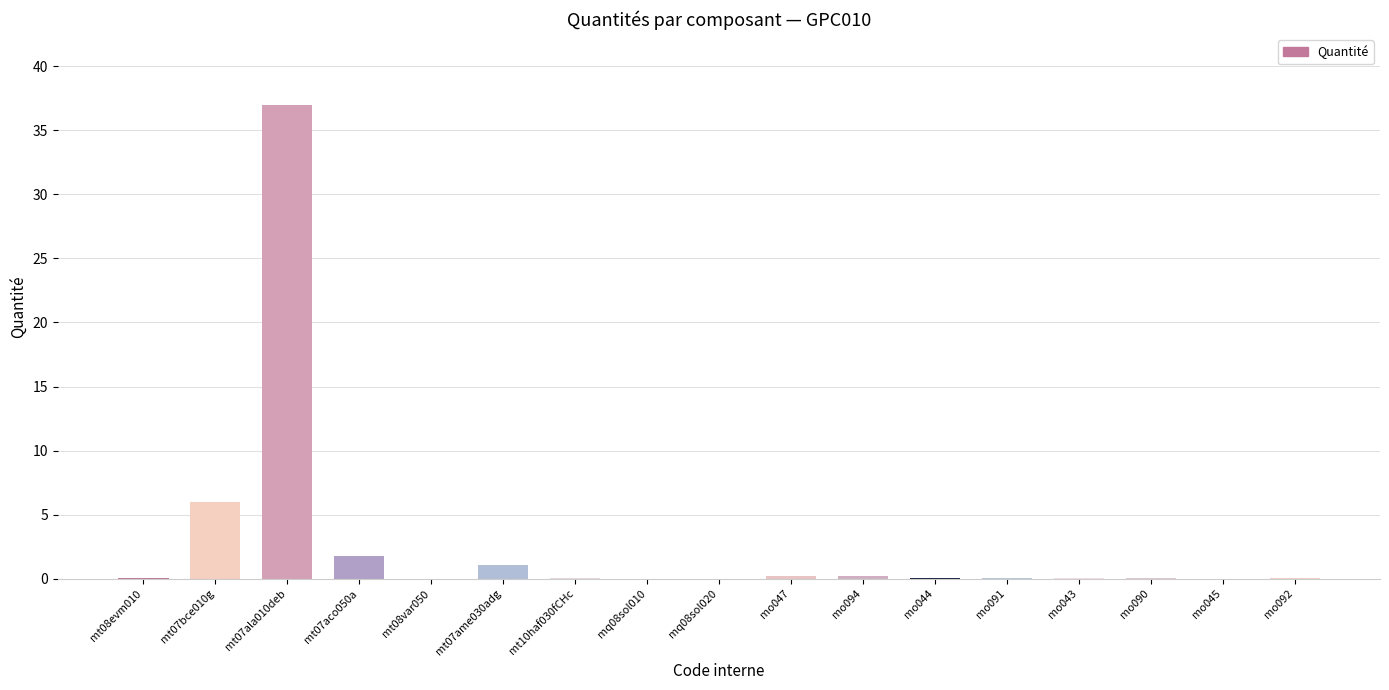

What is the sum of all values?

46.9